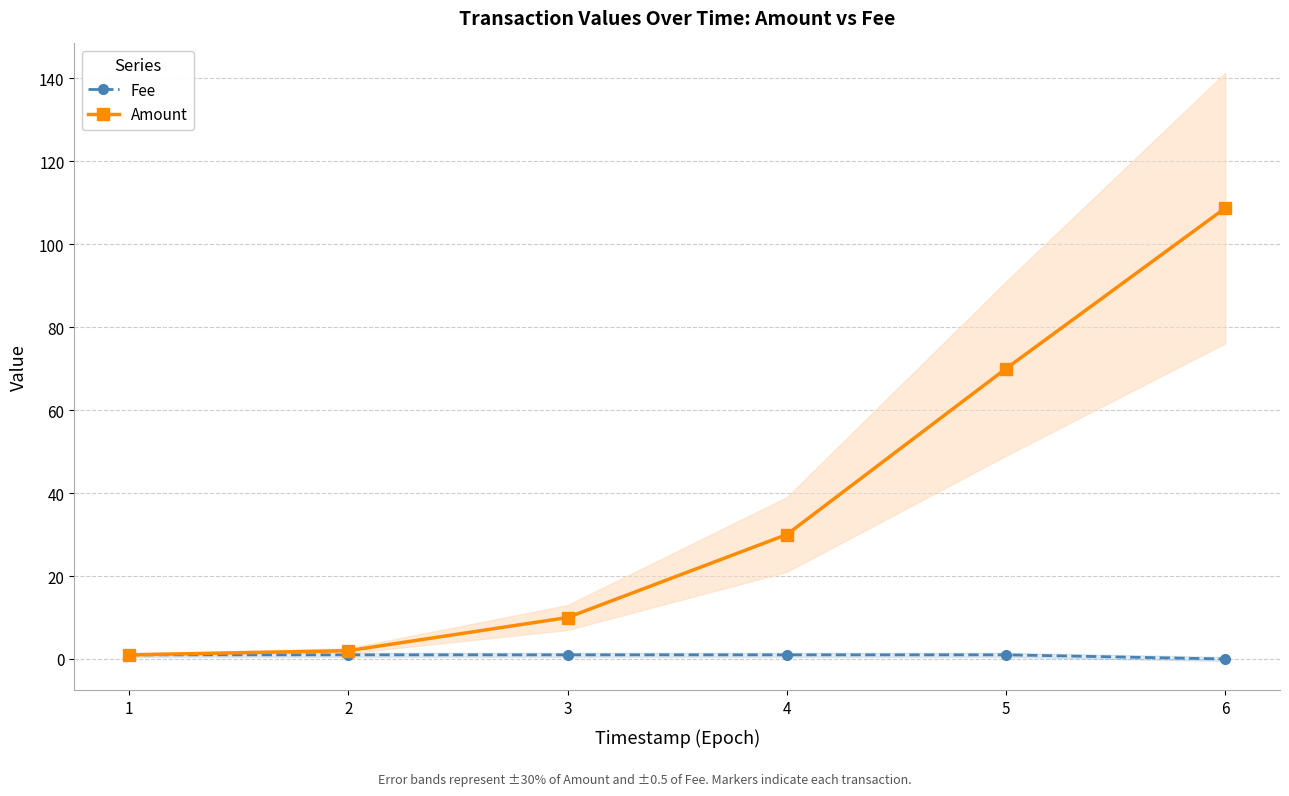

How many series are shown in this chart?

2